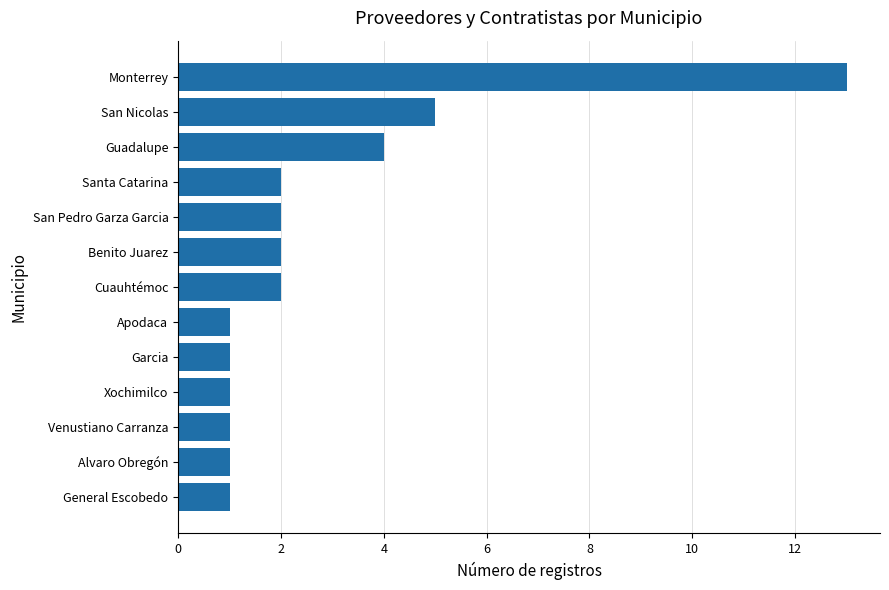

Reading bottom to top, extract all data points from this chart.

1	1	1	1	1	1	2	2	2	2	4	5	13